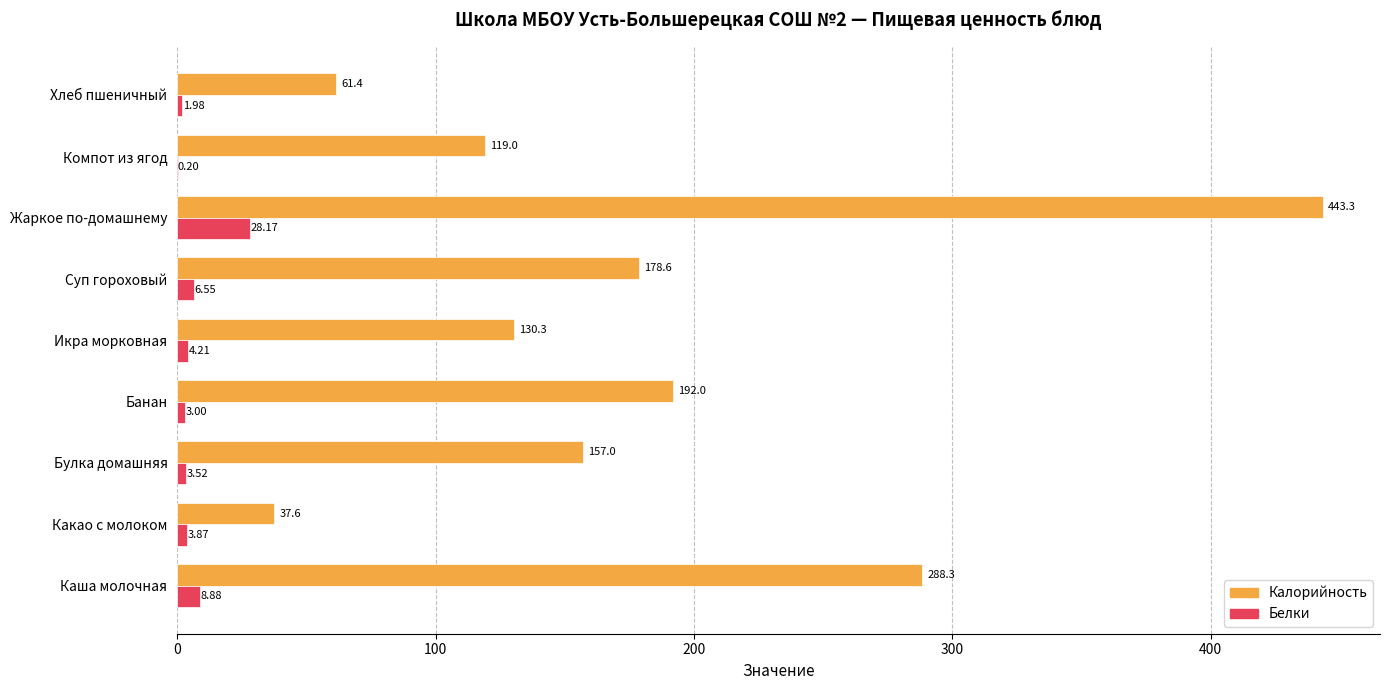

Which category has the highest value in the Калорийность series?

Жаркое по-домашнему